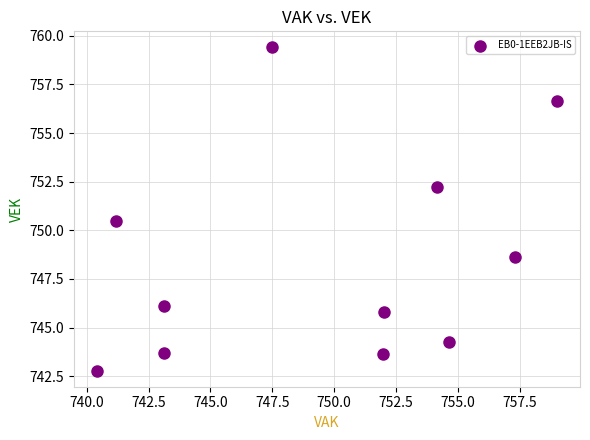

What is the average X value?

749.5